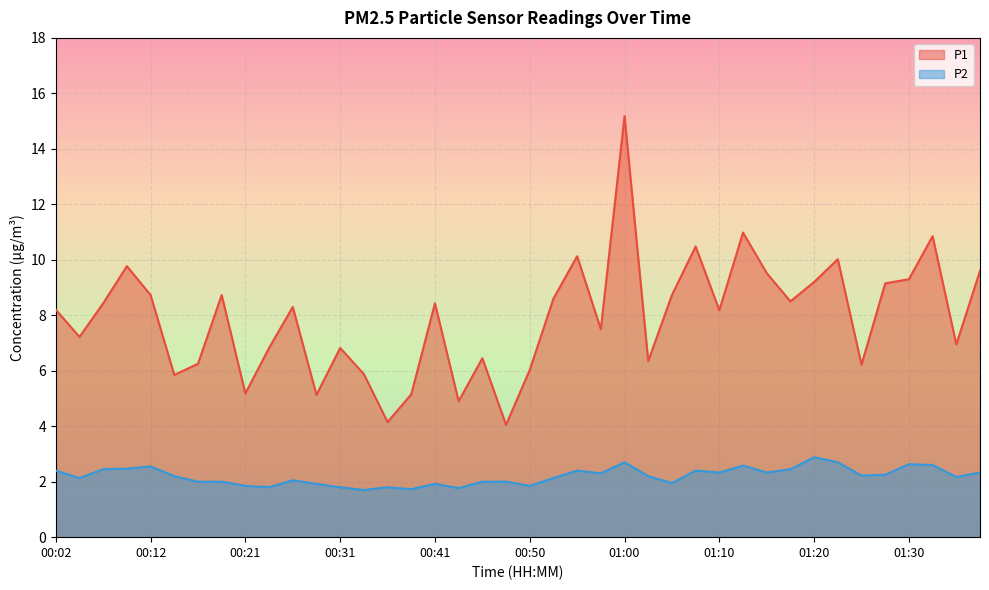

The value of P2 at 01:07 is 2.4. True or false?

True